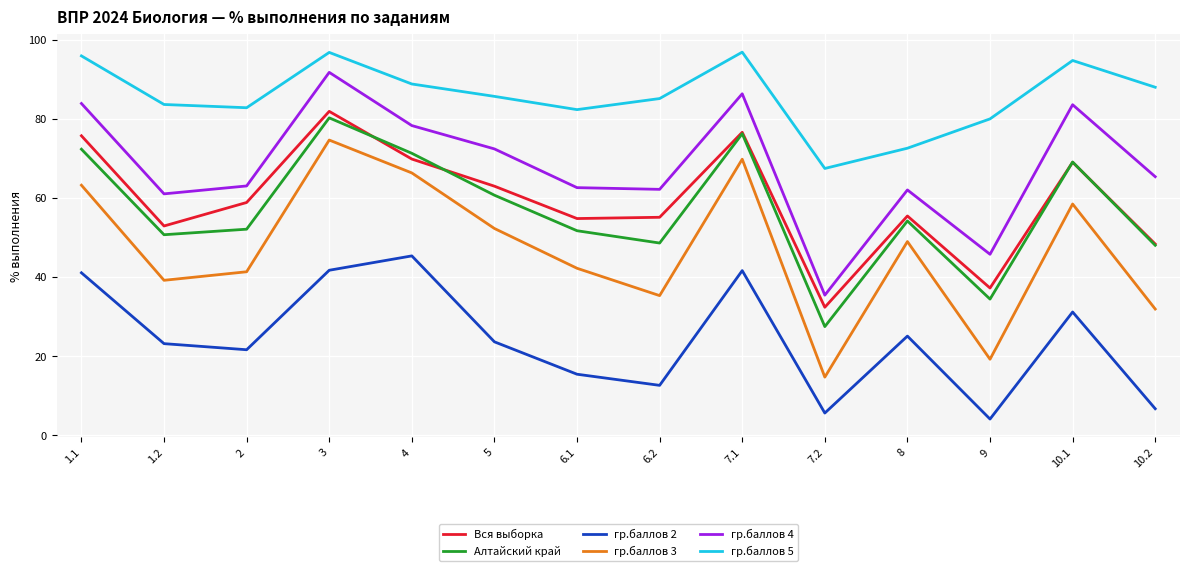

How many series are shown in this chart?

6